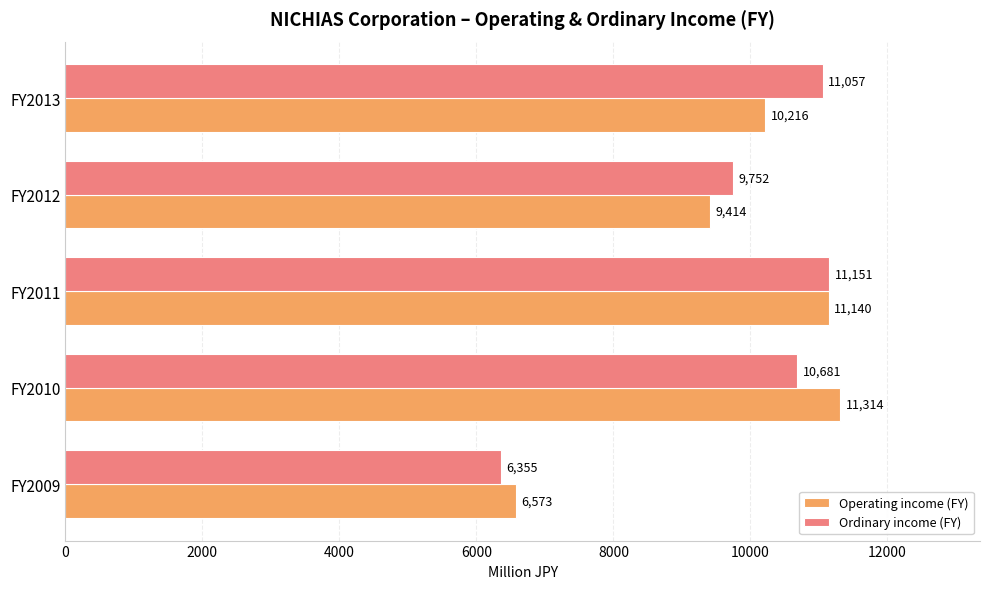

What is the sum of all Ordinary income (FY) values?

48996